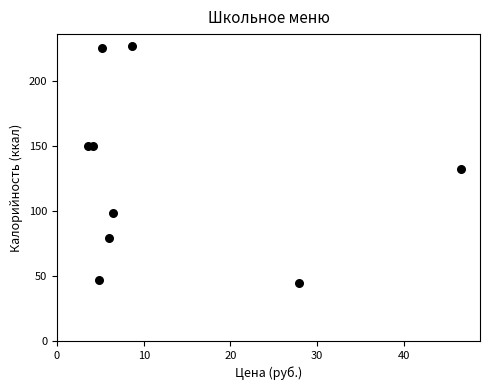

What is the average Y value?

128.2